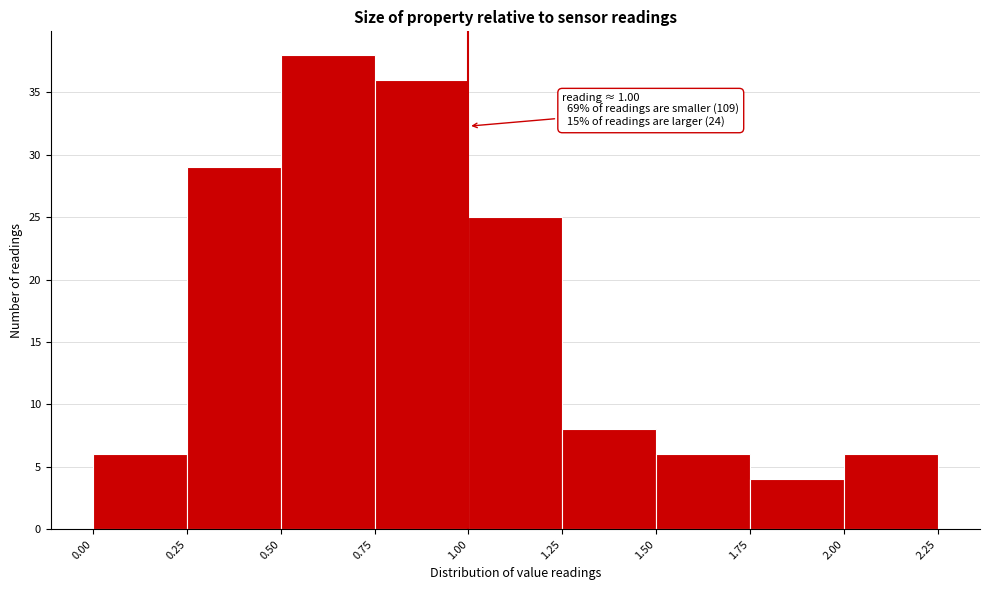

Which range on the x-axis has the tallest bar?

0.50 to 0.75